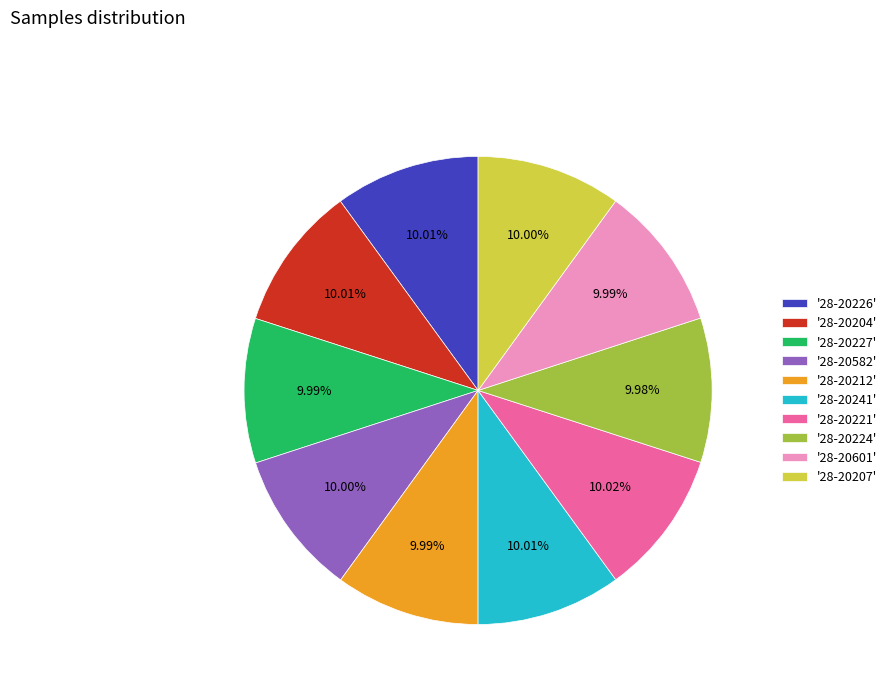

Is the sum of '28-20601' and '28-20224' greater than half?

No